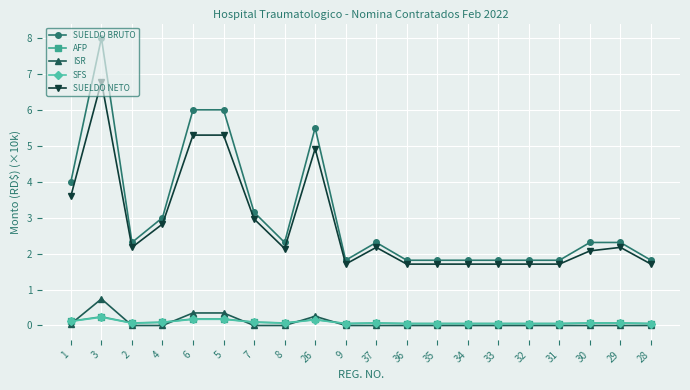

How many distinct data groups are displayed?

5